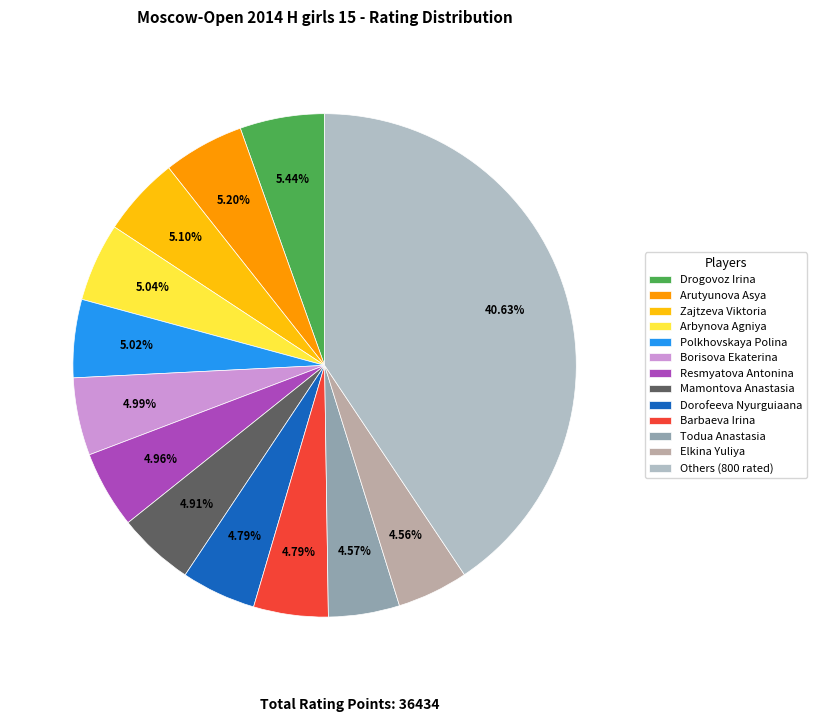

How many slices are in this pie chart?

13